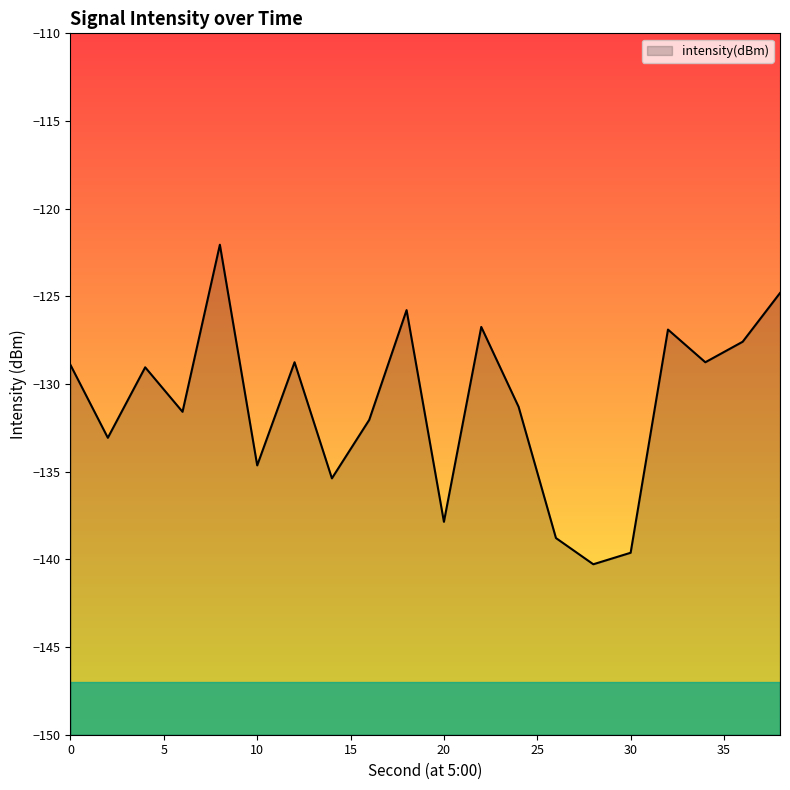

Where is the data nearest to the value -131?

24